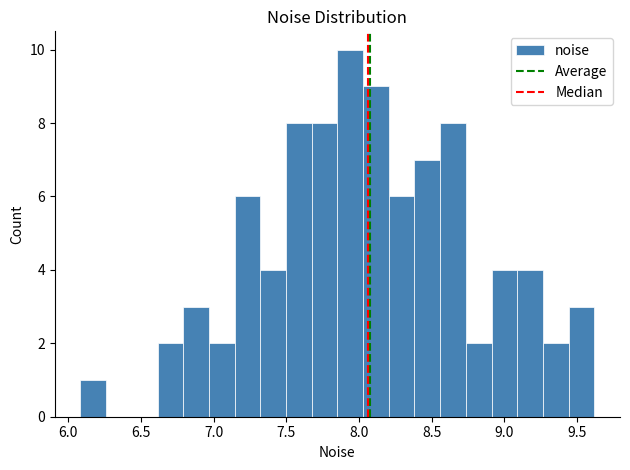

Read against the x-axis, roughly where is the centre of the tallest bar?

7.95